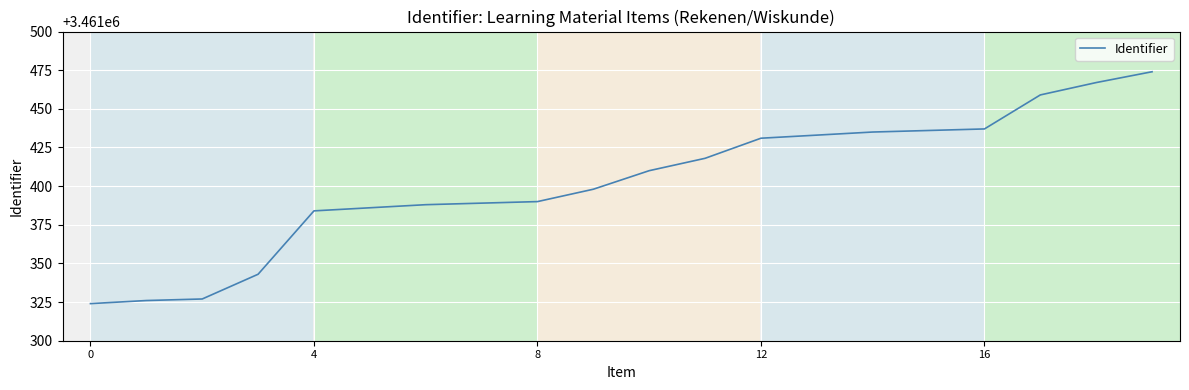

What is the difference between the maximum and minimum values?

150